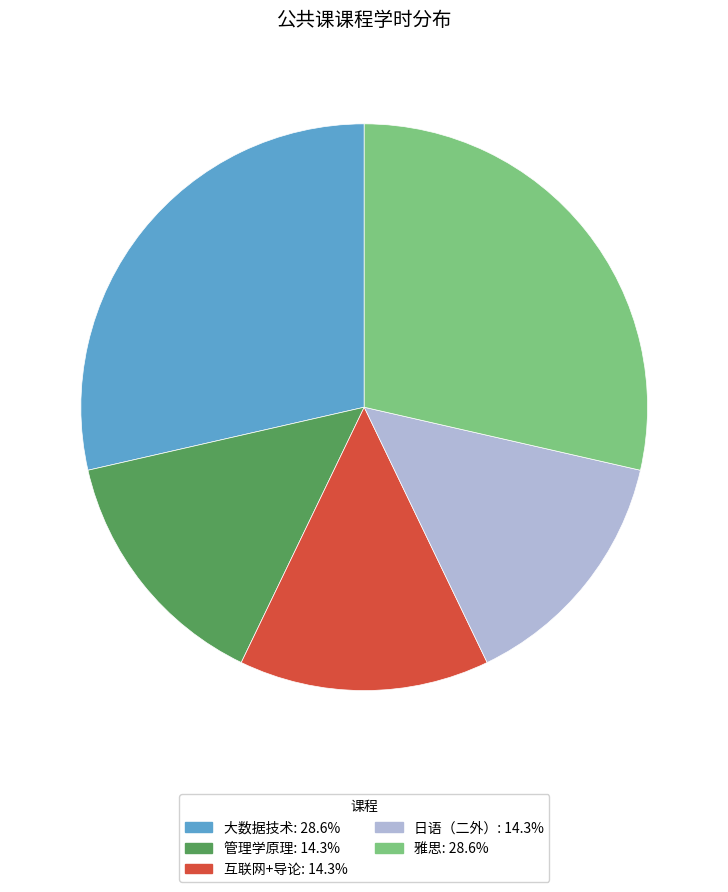

Does 日语（二外）: 14.3% represent more than half of the total?

No